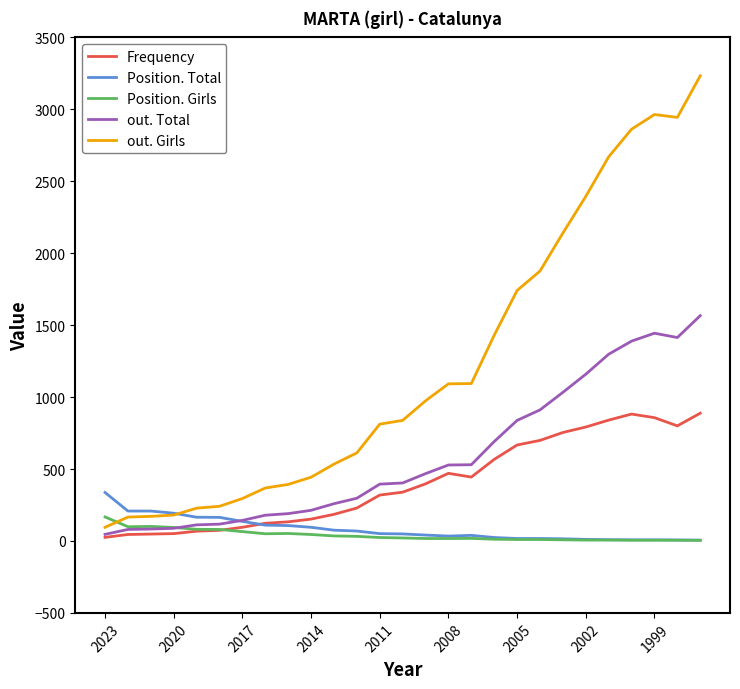

List the series in order of their peak value, lowest first.

Position. Girls, Position. Total, Frequency, out. Total, out. Girls